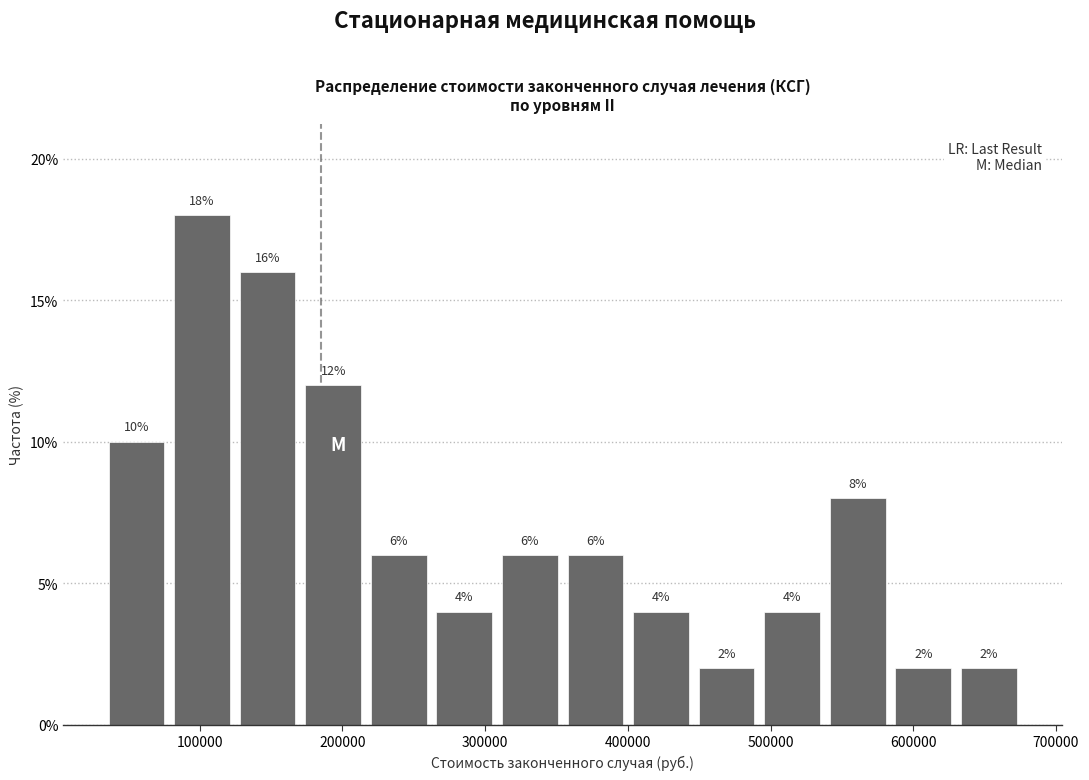

Reading left to right, list every bar in this chart as the range it spans on the x-axis followed by its height. The bar edges are not printed on the chart, so give them approximately, as read against the axis.

30000 to 80000: 10
80000 to 120000: 18
120000 to 170000: 16
170000 to 220000: 12
220000 to 260000: 6
260000 to 310000: 4
310000 to 350000: 6
350000 to 400000: 6
400000 to 450000: 4
450000 to 490000: 2
490000 to 540000: 4
540000 to 580000: 8
580000 to 630000: 2
630000 to 680000: 2